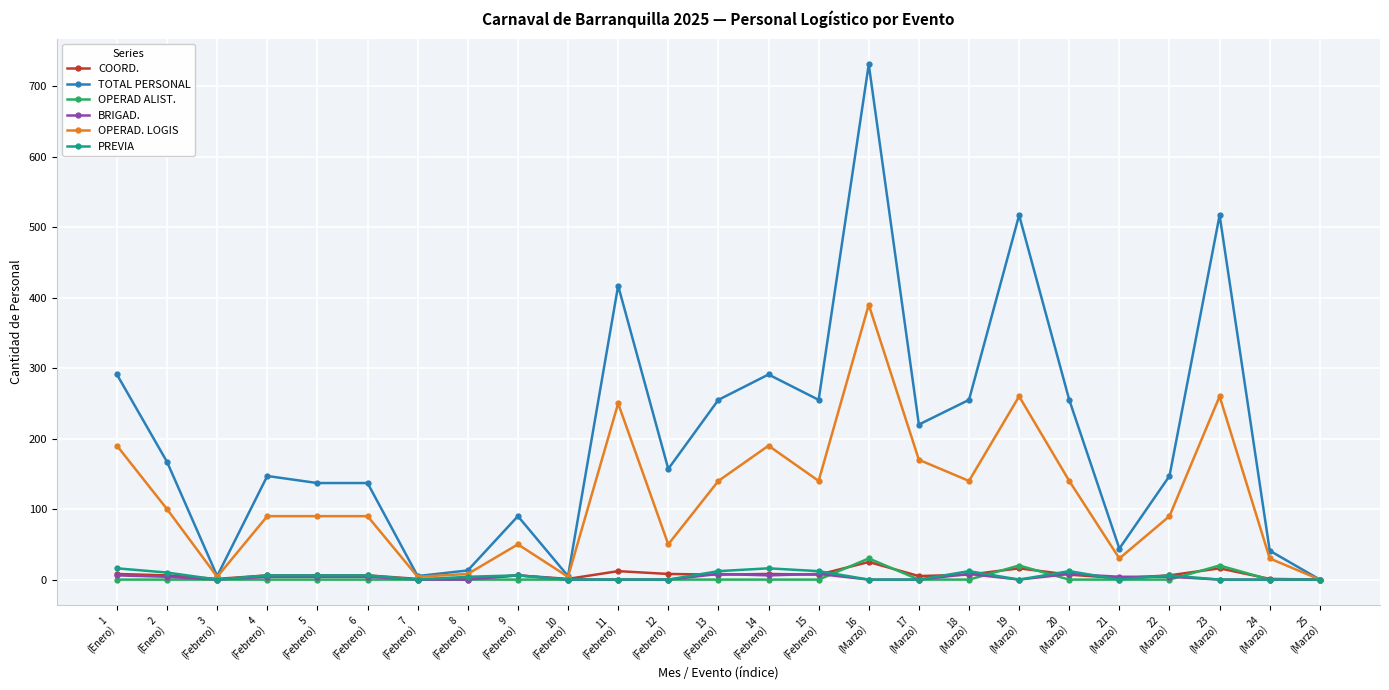

At which category is the sum across all series the highest?

16
(Marzo)